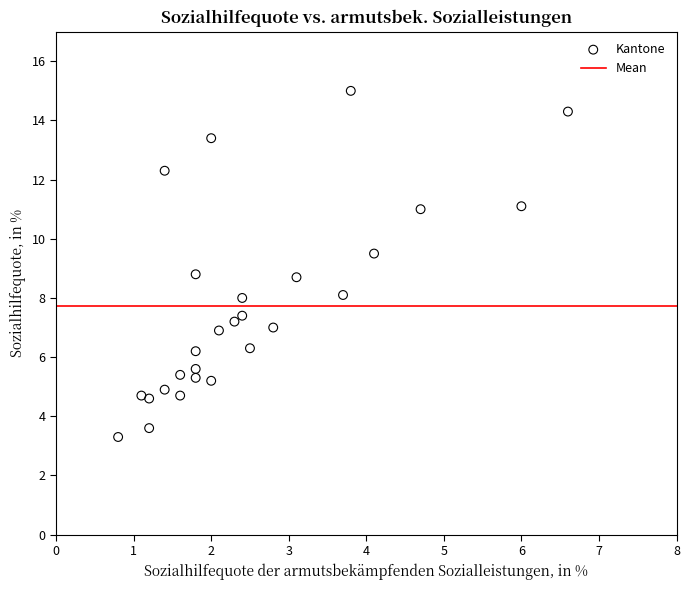

What is the range of X values (max minus min)?

5.8